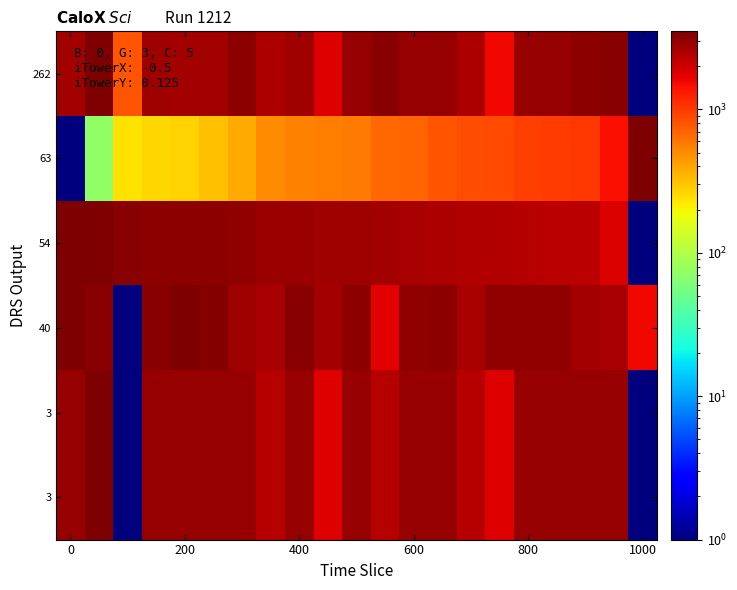

At how many categories does at least one series exceed 2347?

21